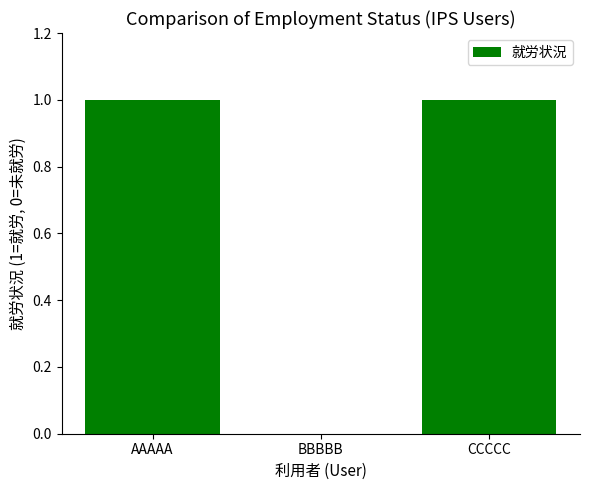

The value at CCCCC is 0. True or false?

False